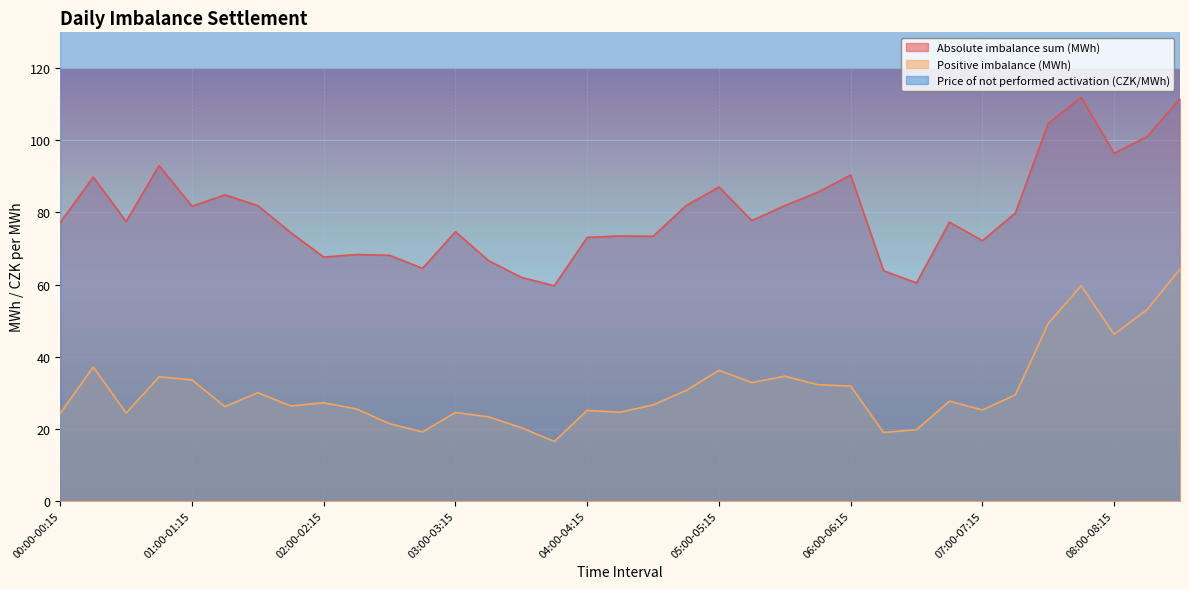

True or false: Positive imbalance (MWh) and Absolute imbalance sum (MWh) intersect in this chart.

False